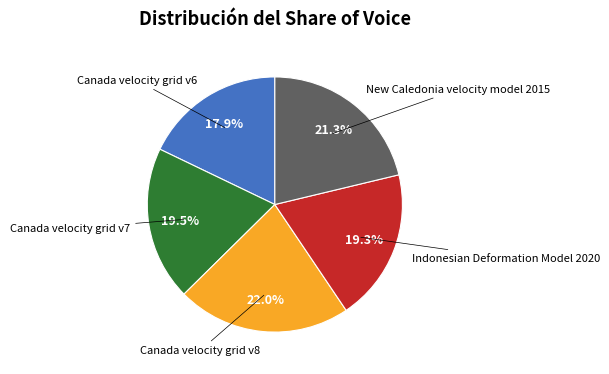

Is there any slice that represents more than half of the pie?

No